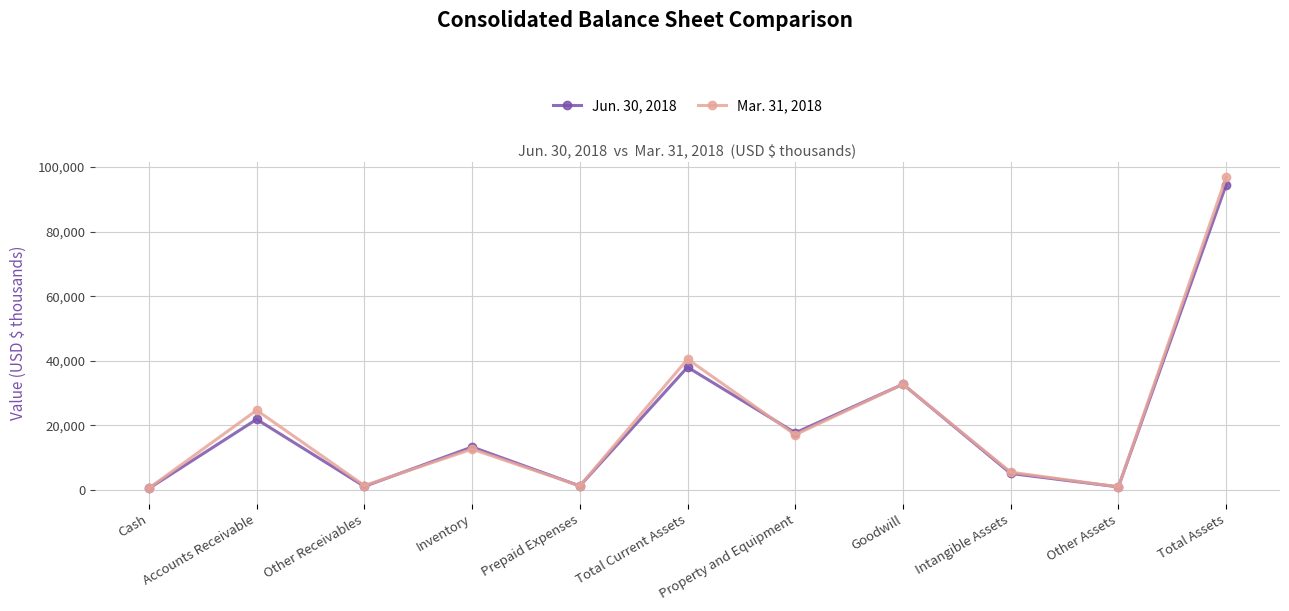

At which category does the chart reach its peak across all series?

Total Assets